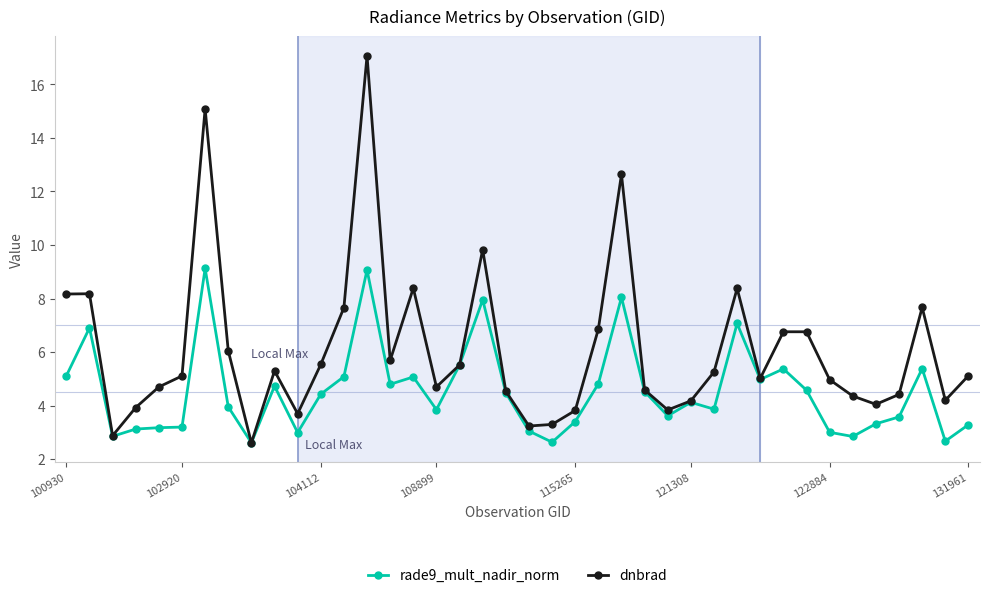

What is the greatest value displayed?

17.1